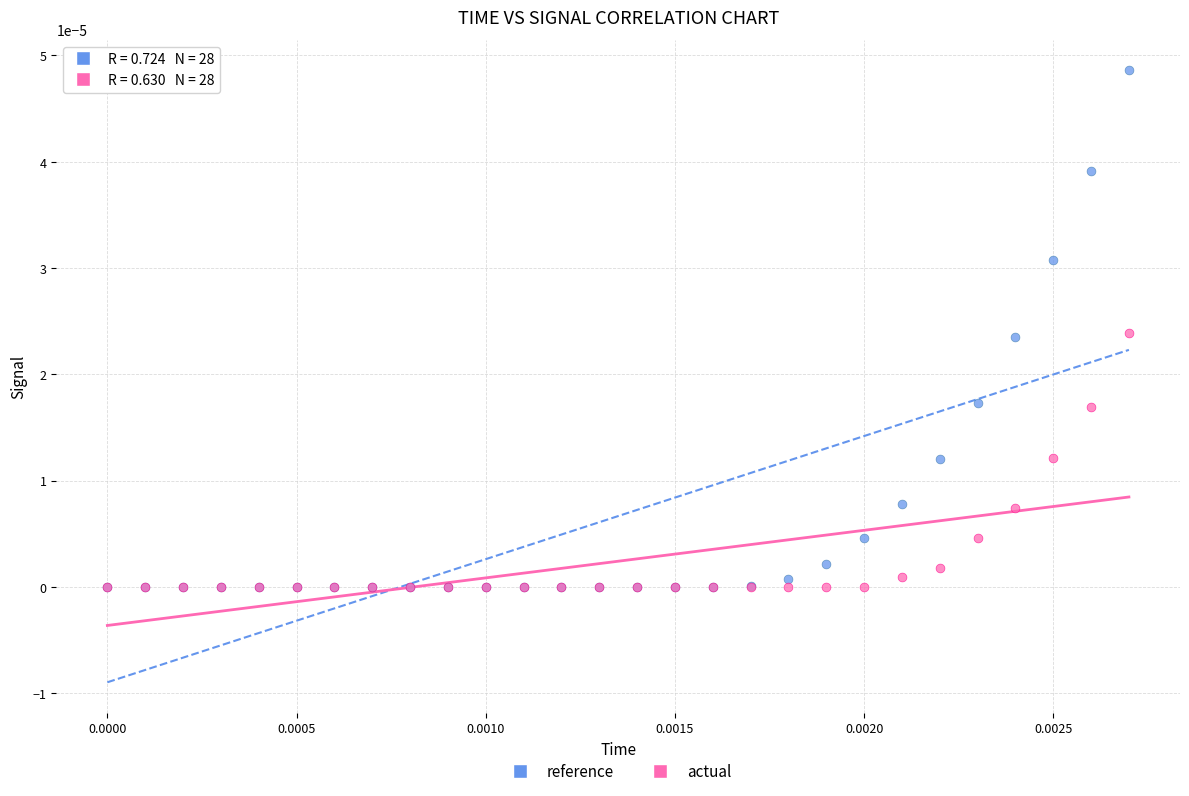

What are all the series names shown in the legend?

reference, actual